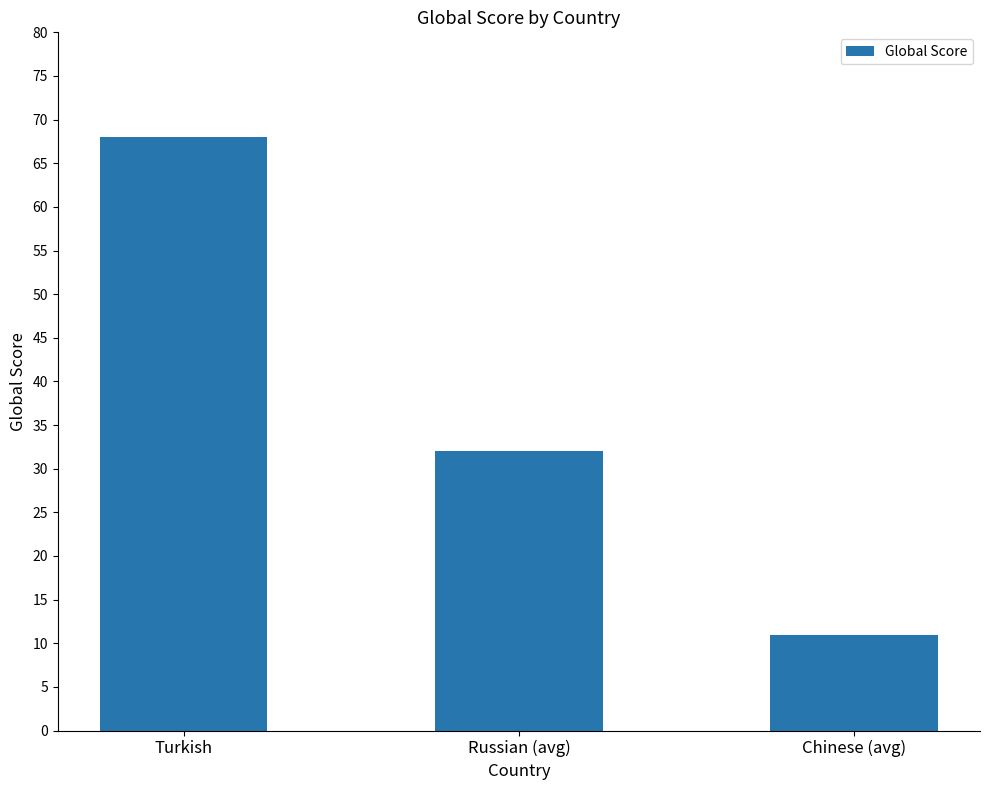

What is the maximum value shown in the chart?

68